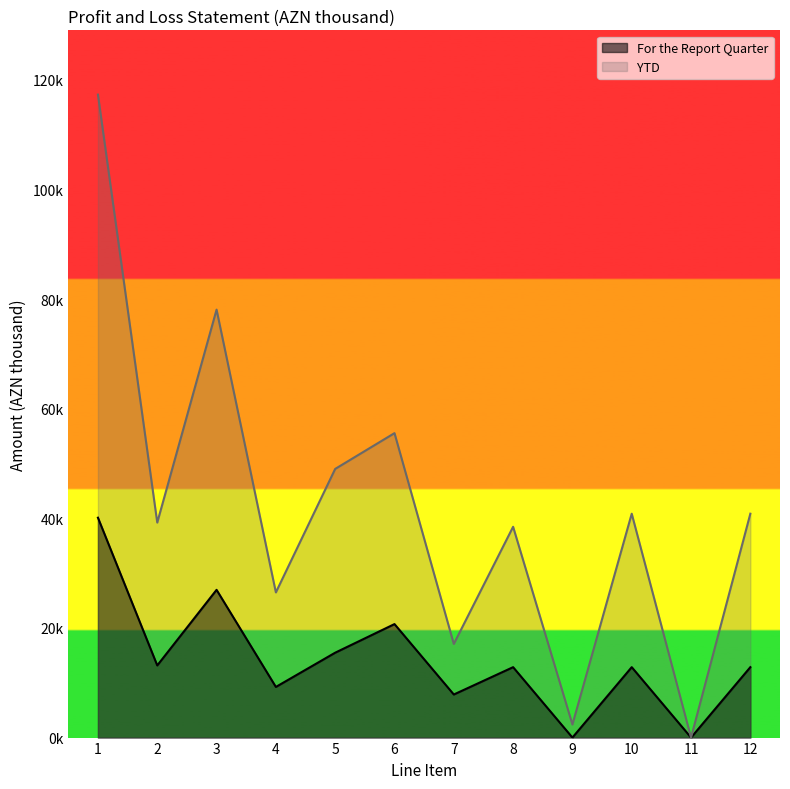

List the series in order of their peak value, lowest first.

For the Report Quarter, YTD